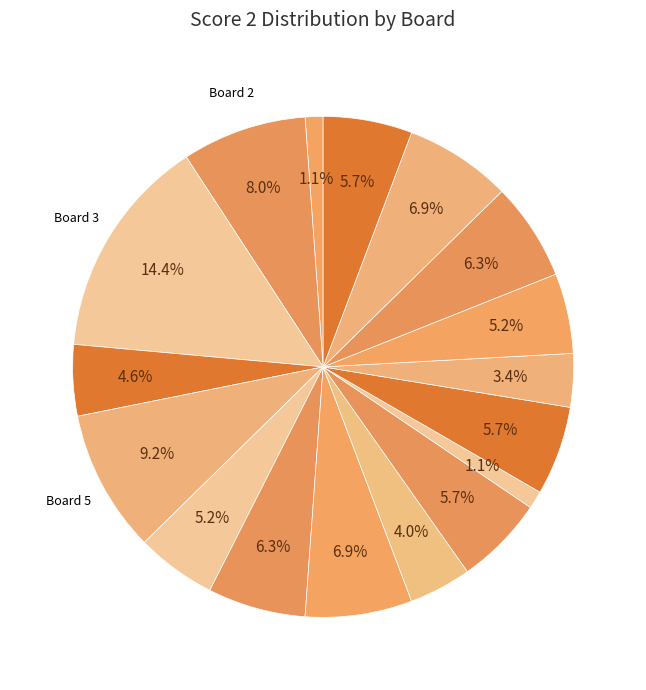

How many slices are in this pie chart?

17